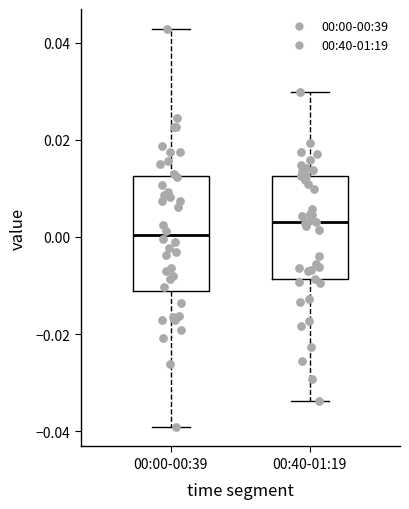

Reading left to right, transcribe this box plot: for each box, give where its median line is, the range the box spans, and where its two whiskers end, as read against the y-axis. The values are not printed on the chart, so give them approximately, as read against the axis.

00:00-00:39: median 0.000, box -0.012 to 0.012, whiskers -0.040 to 0.042
00:40-01:19: median 0.004, box -0.008 to 0.012, whiskers -0.034 to 0.030